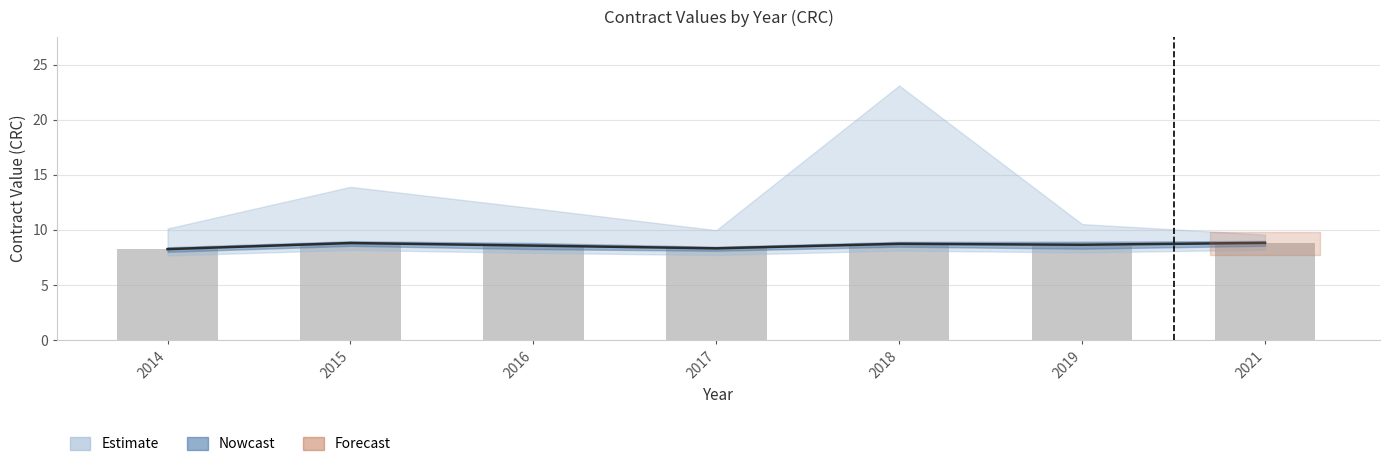

Reading left to right, extract all data points from this chart.

planning_budget: 8.3	8.8	8.6	8.3	8.7	8.7	8.8
contracts_value: 8.3	8.8	8.5	8.4	8.7	8.6	8.8